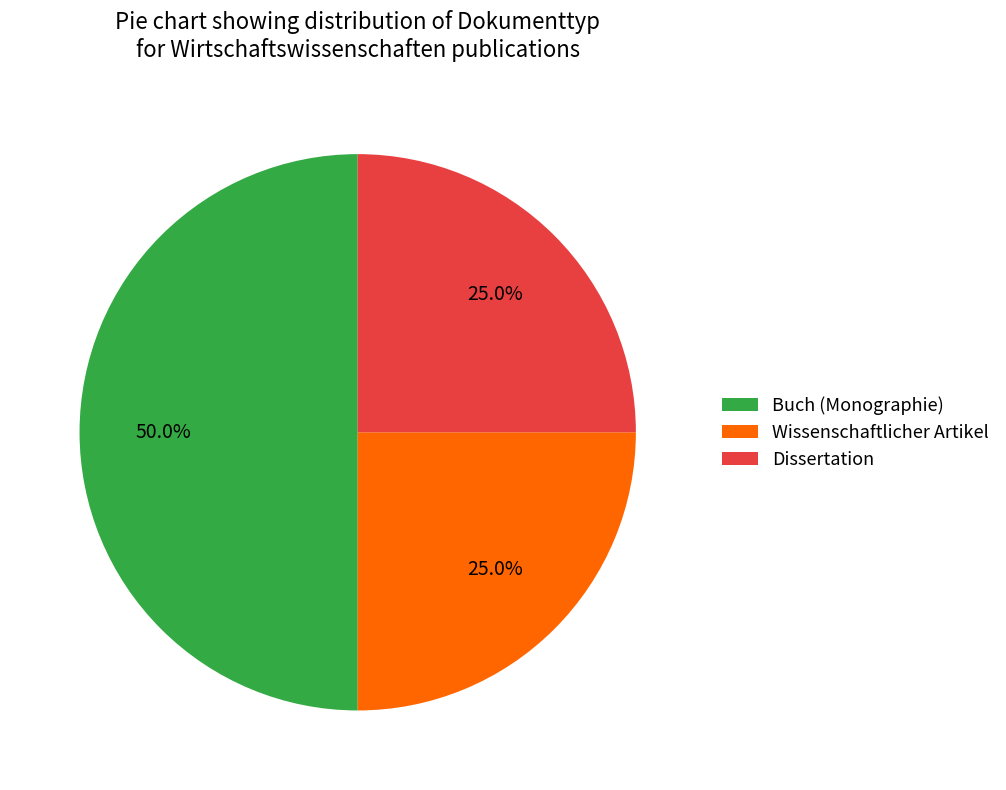

Which category has the biggest portion of the pie?

Buch (Monographie)